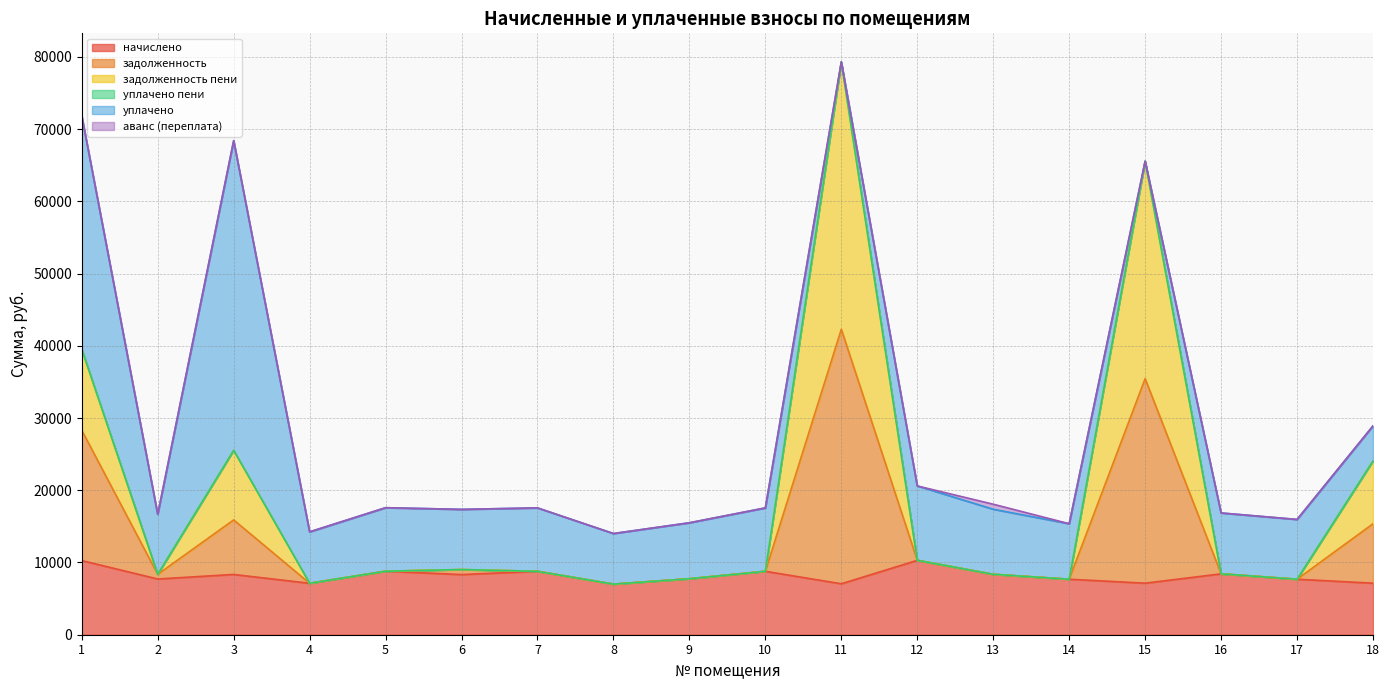

What is the lowest value of the начислено series?

7004.9